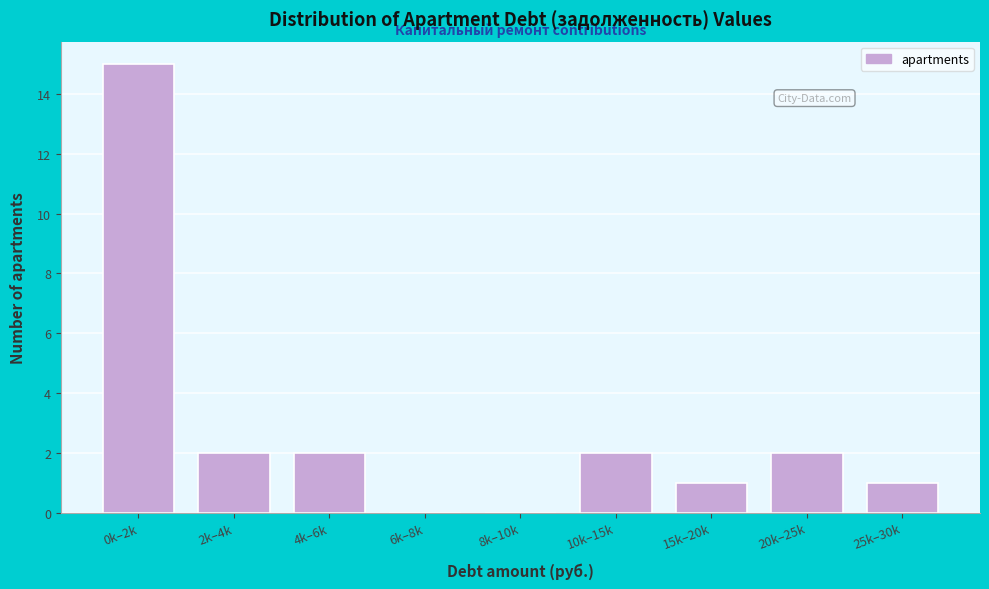

Reading left to right, what are all the values shown in this chart?

0k–2k=15	2k–4k=2	4k–6k=2	6k–8k=0	8k–10k=0	10k–15k=2	15k–20k=1	20k–25k=2	25k–30k=1